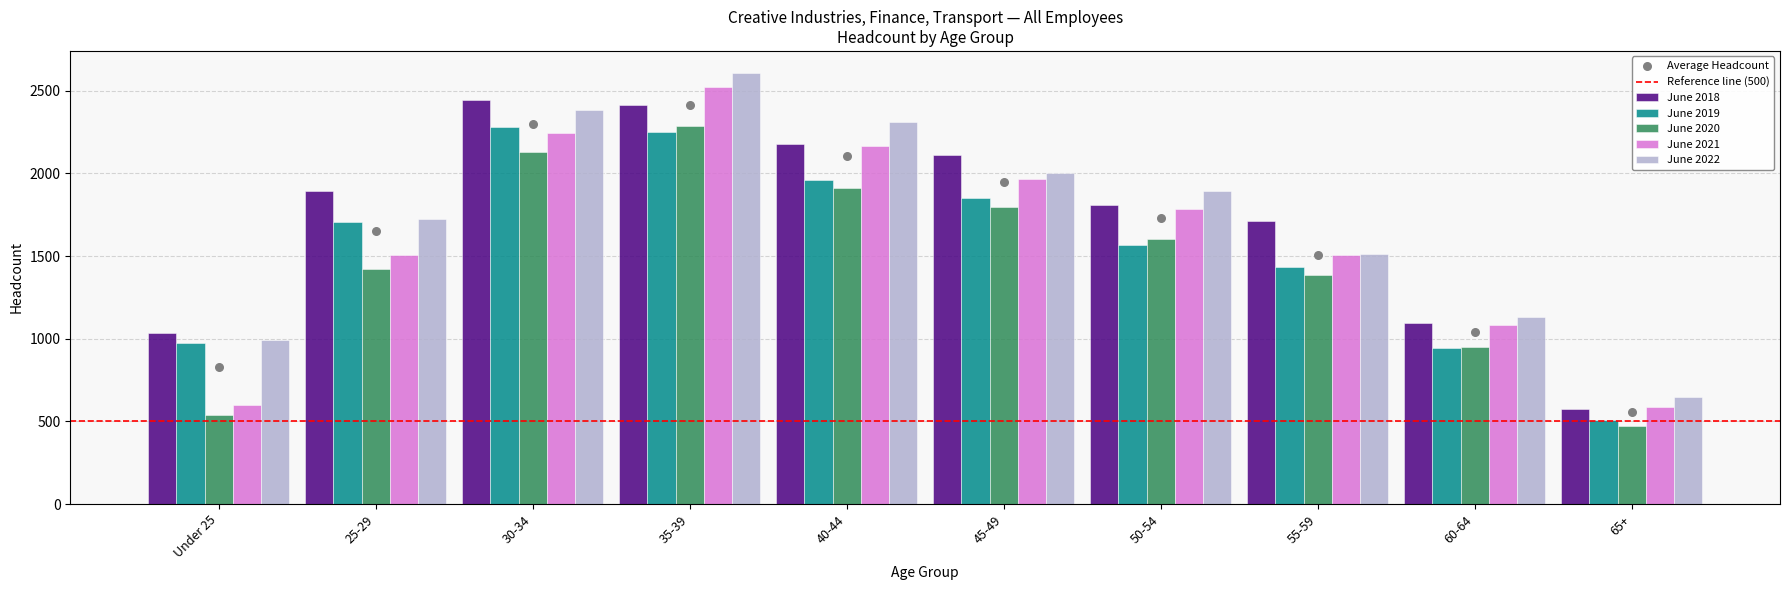

Is the value of June 2020 at 30-34 greater than the value of June 2022 at 30-34?

No